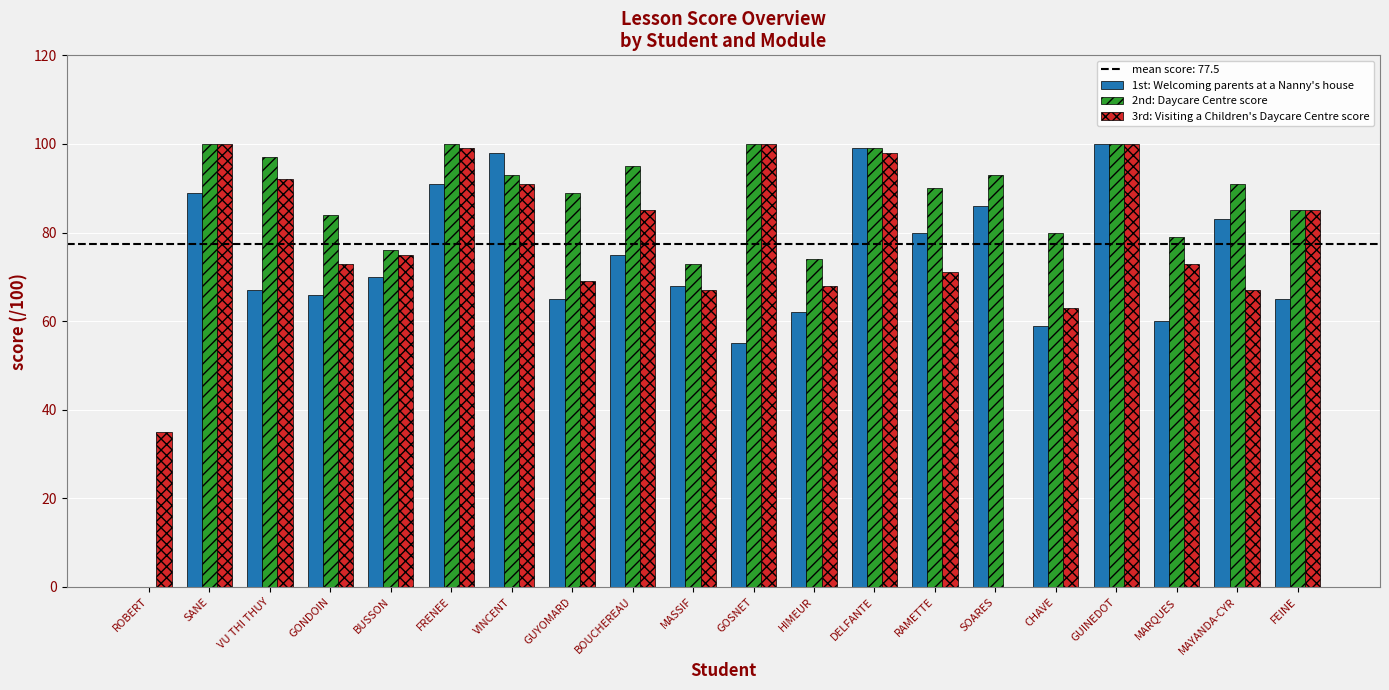

At which label does 3rd: Visiting a Children's Daycare Centre score first exceed 75?

SANE